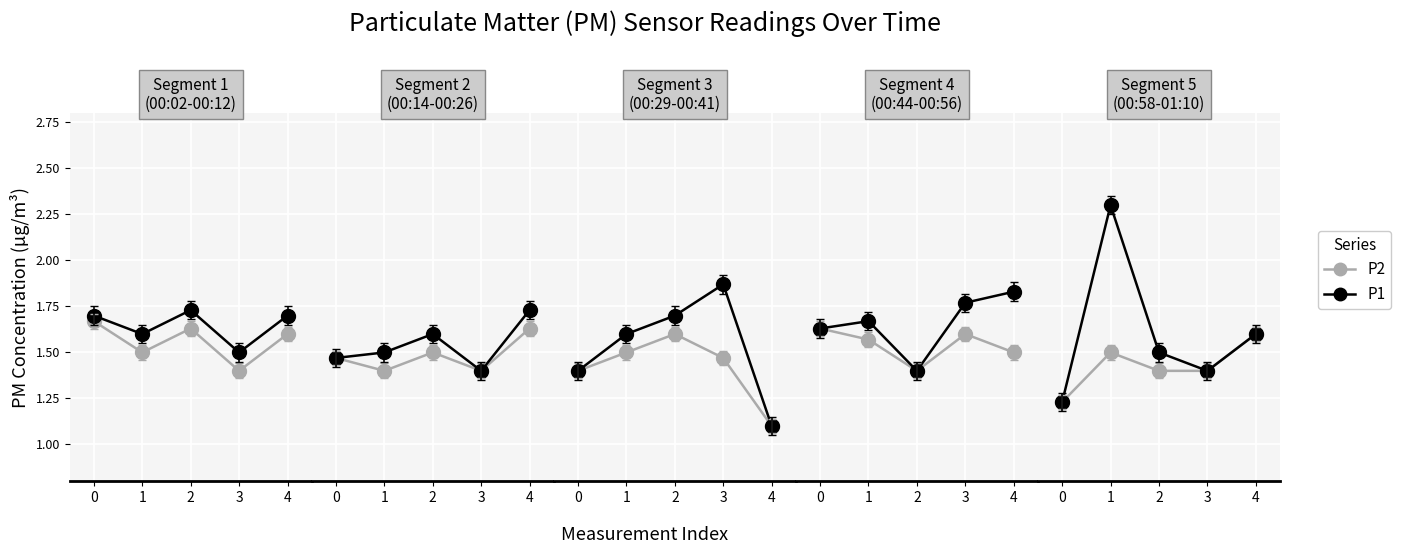

What is the difference between the highest and lowest values at 1?

0.8